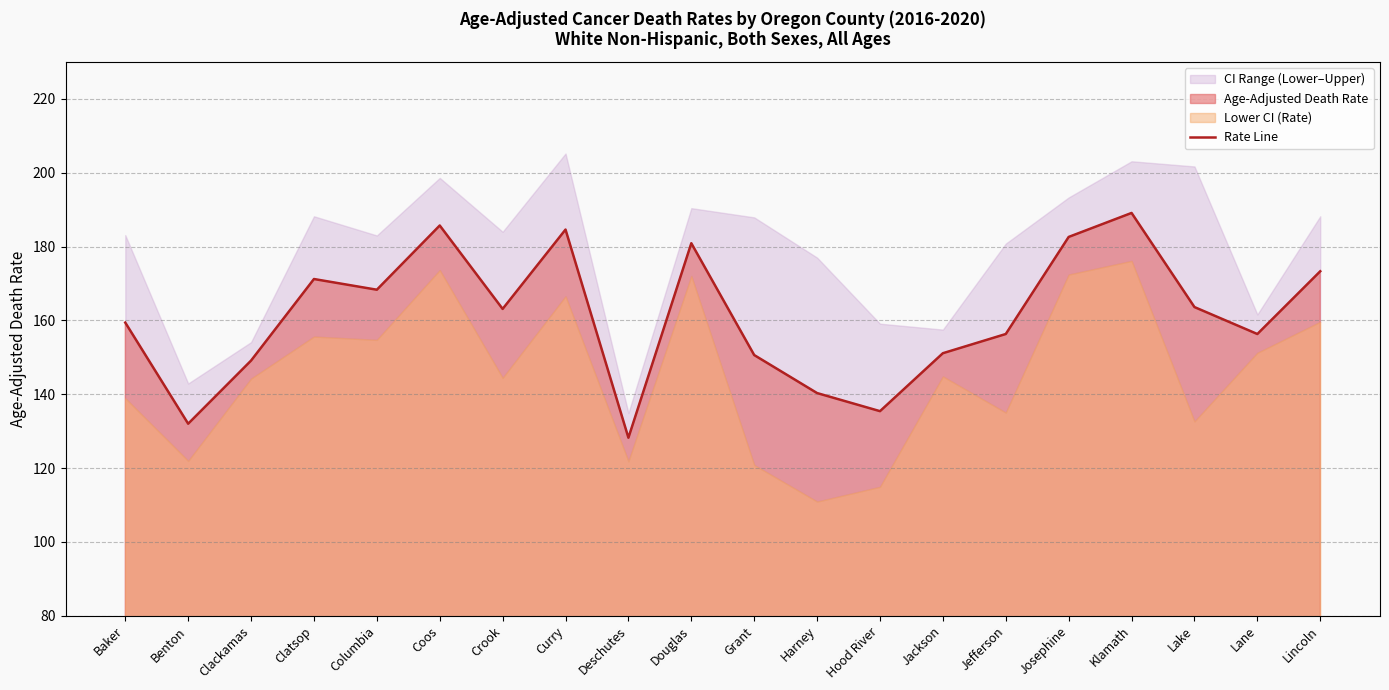

What is the value of the 13th point from the left?

135.4